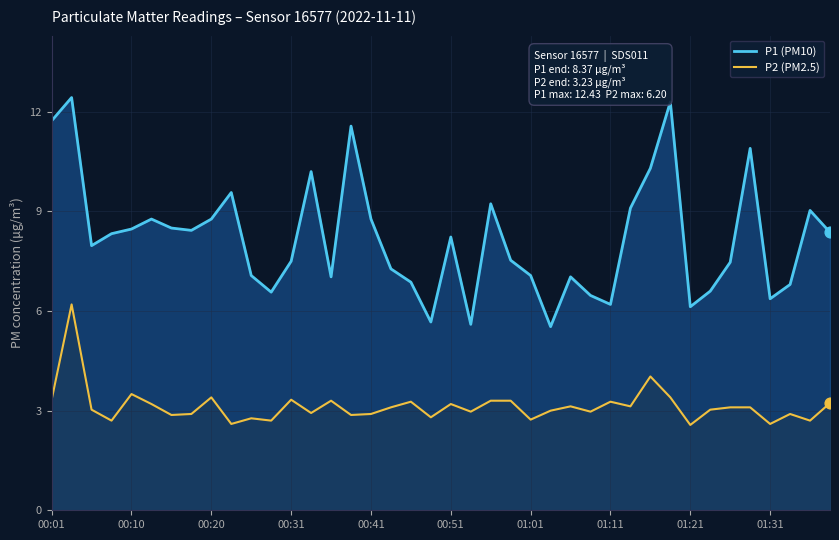

Which series has the largest Y range (max minus min)?

P1 (PM10)